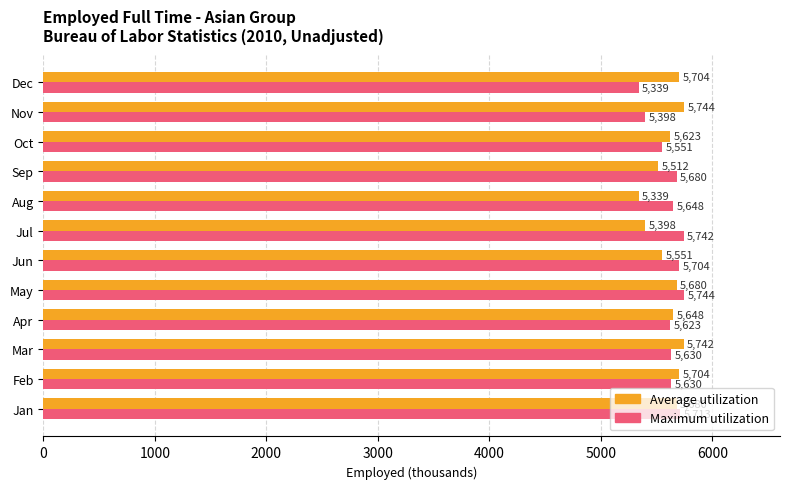

How many values in the Maximum utilization series are below 5648?

6